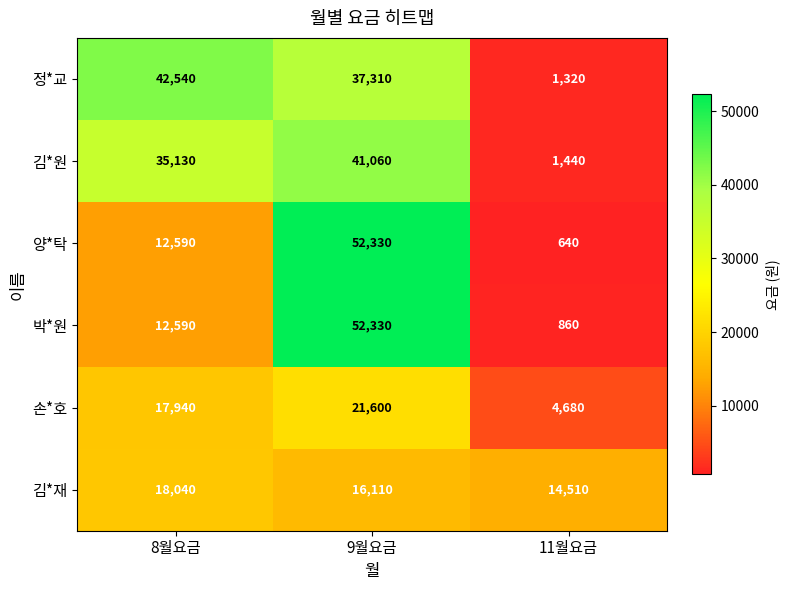

What is the maximum value for 김*재?

18040